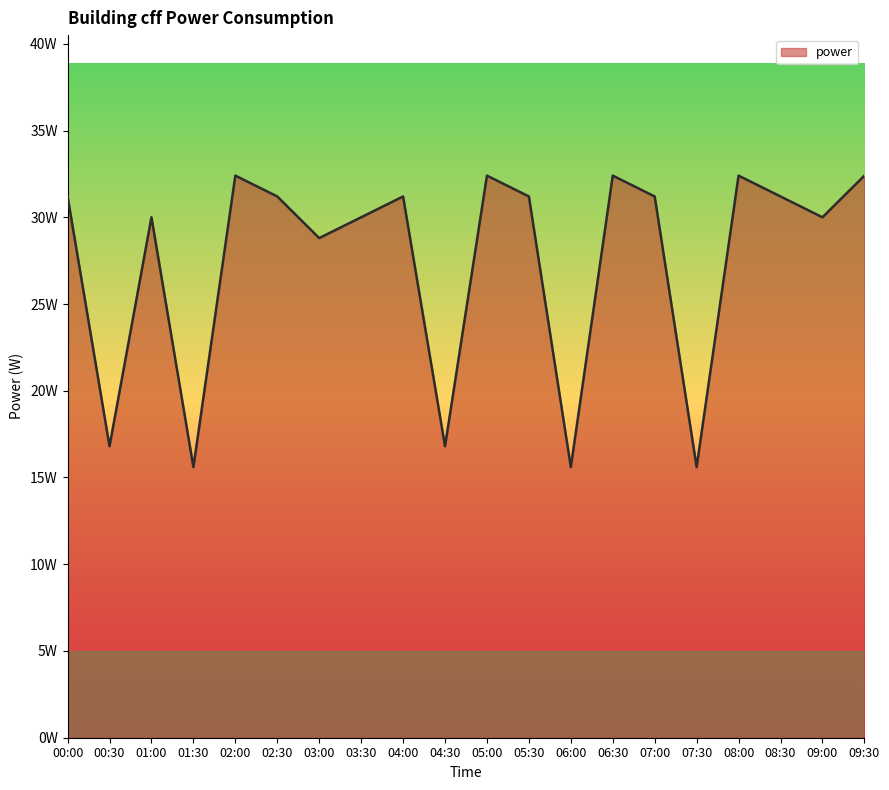

True or false: the data shows 30.0 at 03:30.

True